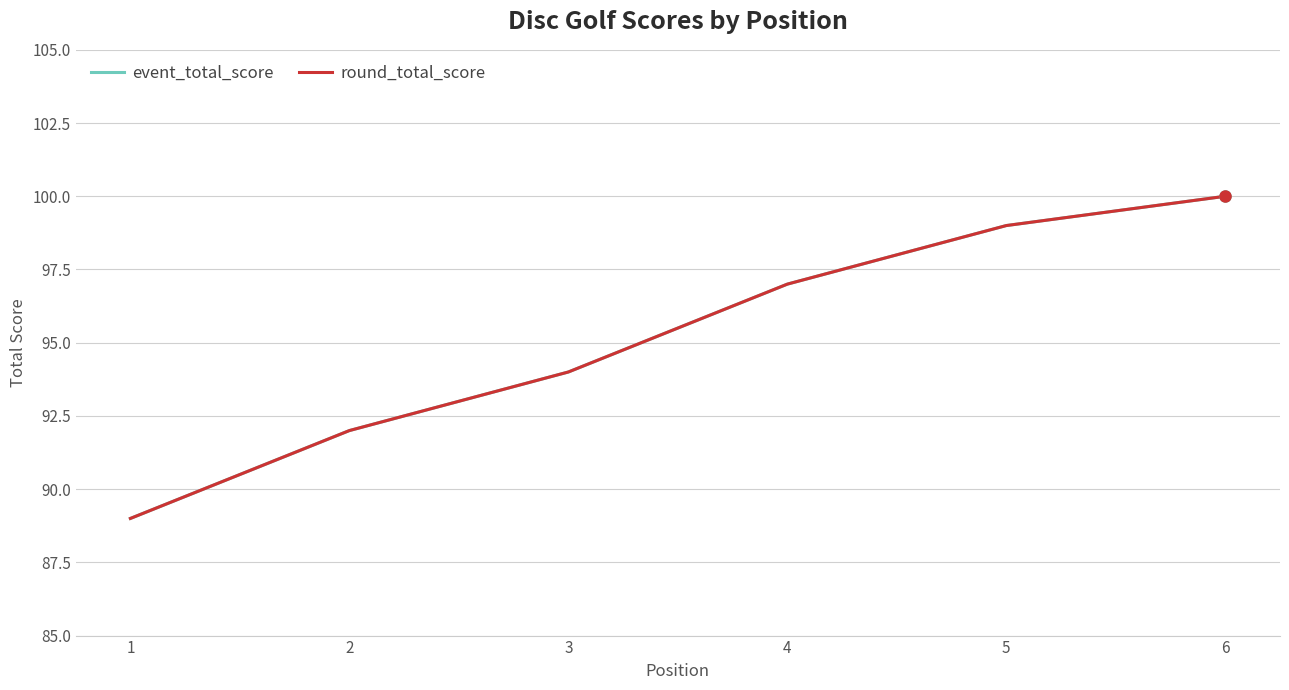

Does the chart have visible grid lines?

Yes